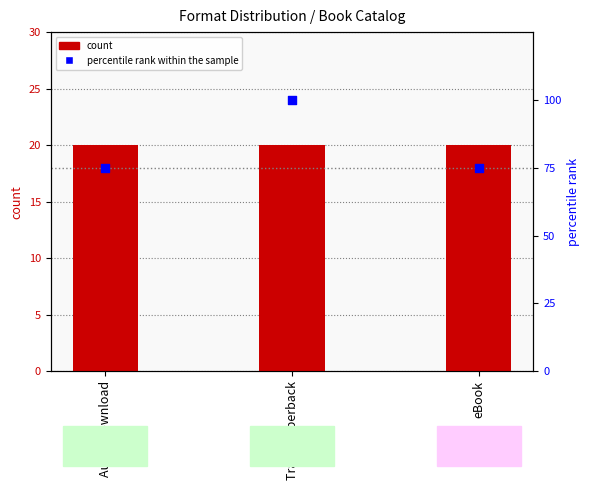

At how many categories does at least one series exceed 32?

3